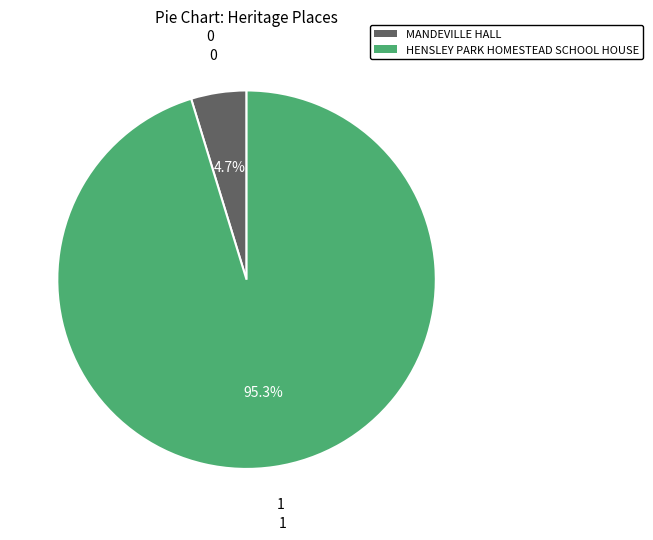

How much of the chart is everything except MANDEVILLE HALL?

95.3%